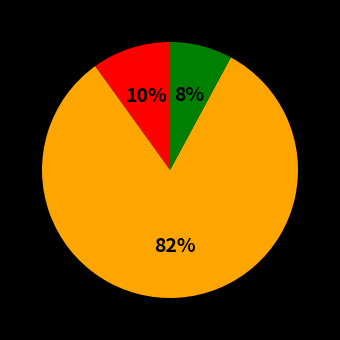

Count the number of slices in the pie.

3